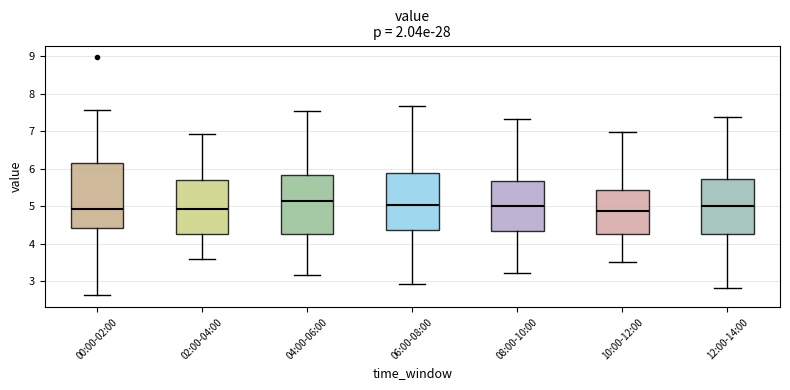

Reading left to right, transcribe this box plot: for each box, give where its median line is, the range the box spans, and where its two whiskers end, as read against the y-axis. The values are not printed on the chart, so give them approximately, as read against the axis.

00:00-02:00: median 4.9, box 4.4 to 6.2, whiskers 2.6 to 7.6
02:00-04:00: median 4.9, box 4.3 to 5.7, whiskers 3.6 to 6.9
04:00-06:00: median 5.2, box 4.3 to 5.8, whiskers 3.2 to 7.5
06:00-08:00: median 5.0, box 4.4 to 5.9, whiskers 2.9 to 7.7
08:00-10:00: median 5.0, box 4.3 to 5.7, whiskers 3.2 to 7.3
10:00-12:00: median 4.9, box 4.3 to 5.4, whiskers 3.5 to 7.0
12:00-14:00: median 5.0, box 4.3 to 5.7, whiskers 2.8 to 7.4